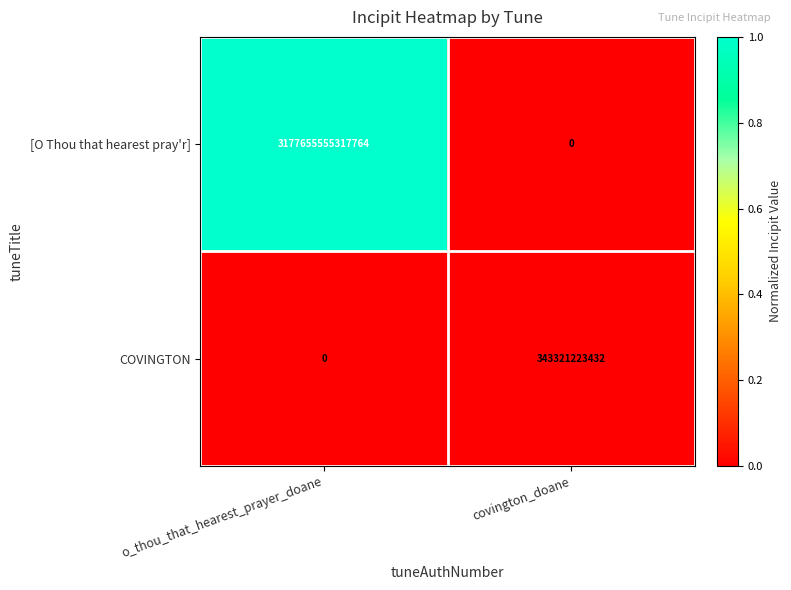

At how many categories does at least one series exceed 0?

2